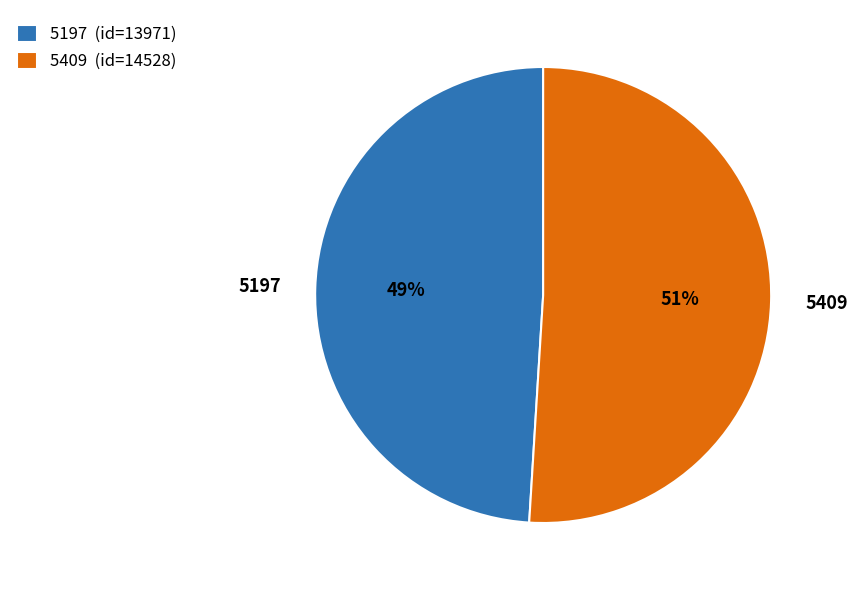

Does any single category account for the majority?

Yes